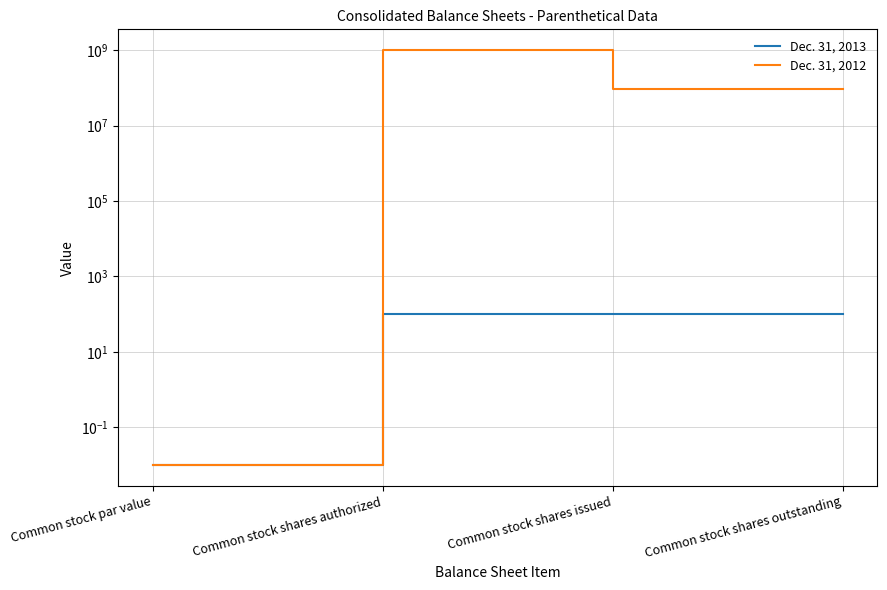

Is this an area chart (filled region under the line)?

No